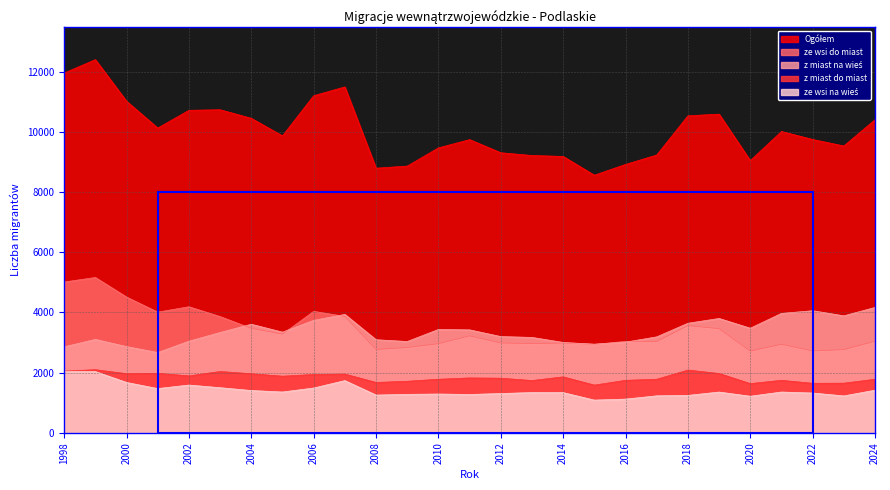

At how many categories does at least one series exceed 6443?

27